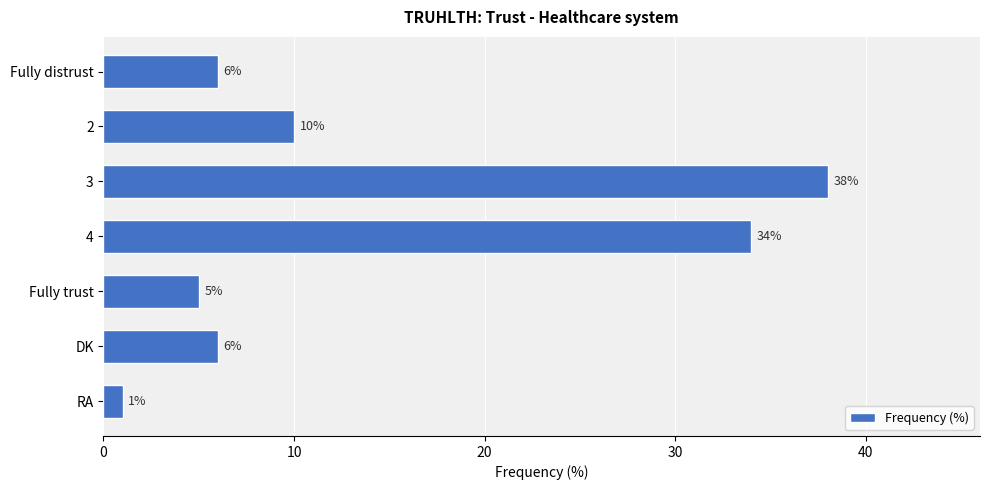

What is the difference between the second highest and second lowest values?

29